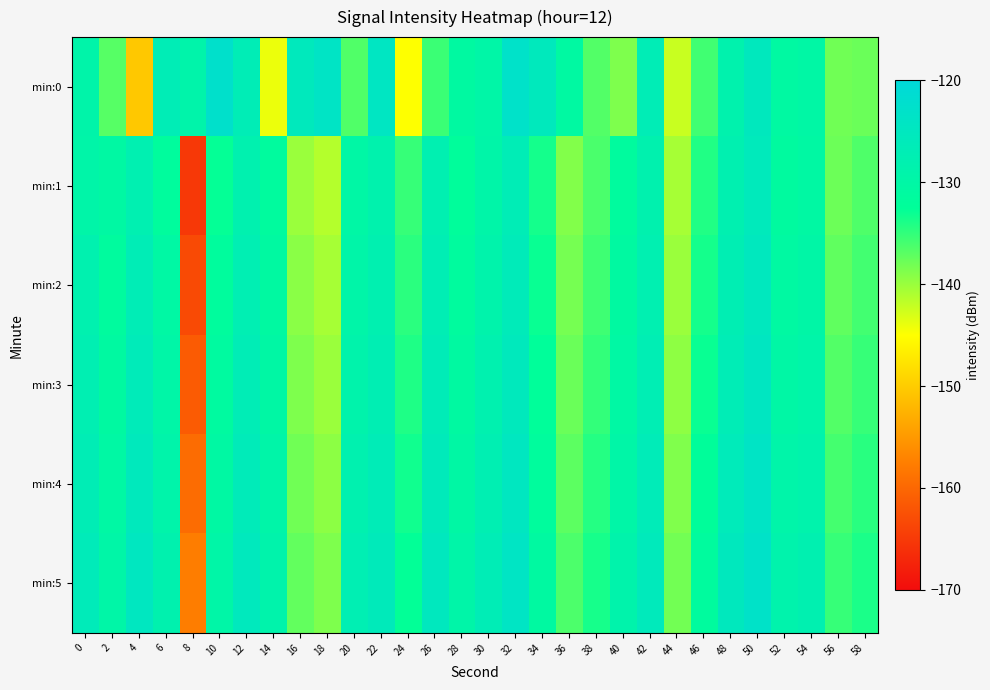

Reading left to right, list all the values displayed in this chart.

min:0: 0=-129.2	2=-136.7	4=-150.3	6=-126.7	8=-129.0	10=-122.5	12=-126.7	14=-144.1	16=-125.6	18=-123.9	20=-136.4	22=-124.5	24=-145.0	26=-135.3	28=-130.9	30=-129.7	32=-123.0	34=-125.5	36=-130.6	38=-136.6	40=-138.7	42=-126.8	44=-142.3	46=-135.6	48=-128.4	50=-125.3	52=-130.6	54=-130.1	56=-138.1	58=-137.7
min:1: 0=-129.5	2=-130.5	4=-127.7	6=-131.7	8=-165.2	10=-132.7	12=-128.1	14=-131.4	16=-140.1	18=-141.4	20=-130.0	22=-128.5	24=-135.2	26=-127.8	28=-132.1	30=-129.4	32=-126.7	34=-133.5	36=-138.9	38=-136.2	40=-131.5	42=-128.3	44=-140.7	46=-134.1	48=-127.9	50=-125.8	52=-131.2	54=-130.5	56=-137.8	58=-136.4
min:2: 0=-128.2	2=-131.5	4=-126.8	6=-130.3	8=-163.2	10=-131.7	12=-127.4	14=-130.8	16=-139.3	18=-140.7	20=-129.4	22=-127.9	24=-134.6	26=-127.2	28=-131.5	30=-128.8	32=-126.1	34=-132.9	36=-138.3	38=-135.6	40=-130.9	42=-127.7	44=-140.1	46=-133.5	48=-127.3	50=-125.2	52=-130.6	54=-129.9	56=-137.2	58=-135.8
min:3: 0=-127.6	2=-130.9	4=-126.2	6=-129.7	8=-161.4	10=-131.1	12=-126.8	14=-130.2	16=-138.7	18=-140.1	20=-128.8	22=-127.3	24=-134.0	26=-126.6	28=-130.9	30=-128.2	32=-125.5	34=-132.3	36=-137.7	38=-135.0	40=-130.3	42=-127.1	44=-139.5	46=-132.9	48=-126.7	50=-124.6	52=-130.0	54=-129.3	56=-136.6	58=-135.2
min:4: 0=-126.9	2=-130.3	4=-125.5	6=-129.0	8=-159.5	10=-130.4	12=-126.1	14=-129.5	16=-138.0	18=-139.4	20=-128.1	22=-126.6	24=-133.3	26=-125.9	28=-130.2	30=-127.5	32=-124.8	34=-131.6	36=-137.0	38=-134.3	40=-129.6	42=-126.4	44=-138.8	46=-132.2	48=-126.0	50=-123.9	52=-129.3	54=-128.6	56=-135.9	58=-134.5
min:5: 0=-126.2	2=-129.6	4=-124.8	6=-128.3	8=-157.6	10=-129.7	12=-125.4	14=-128.8	16=-137.3	18=-138.7	20=-127.4	22=-125.9	24=-132.6	26=-125.2	28=-129.5	30=-126.8	32=-124.1	34=-130.9	36=-136.3	38=-133.6	40=-128.9	42=-125.7	44=-138.1	46=-131.5	48=-125.3	50=-123.2	52=-128.6	54=-127.9	56=-135.2	58=-133.8